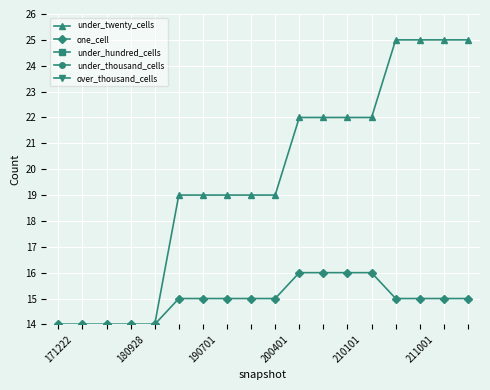

Reading left to right, extract all data points from this chart.

under_twenty_cells: 14	14	14	14	14	19	19	19	19	19	22	22	22	22	25	25	25	25
one_cell: 14	14	14	14	14	15	15	15	15	15	16	16	16	16	15	15	15	15
under_hundred_cells: 0	0	0	0	0	0	0	0	0	0	0	0	0	0	0	0	0	0
under_thousand_cells: 0	0	0	0	0	0	0	0	0	0	0	0	0	0	0	0	0	0
over_thousand_cells: 0	0	0	0	0	0	0	0	0	0	0	0	0	0	0	0	0	0